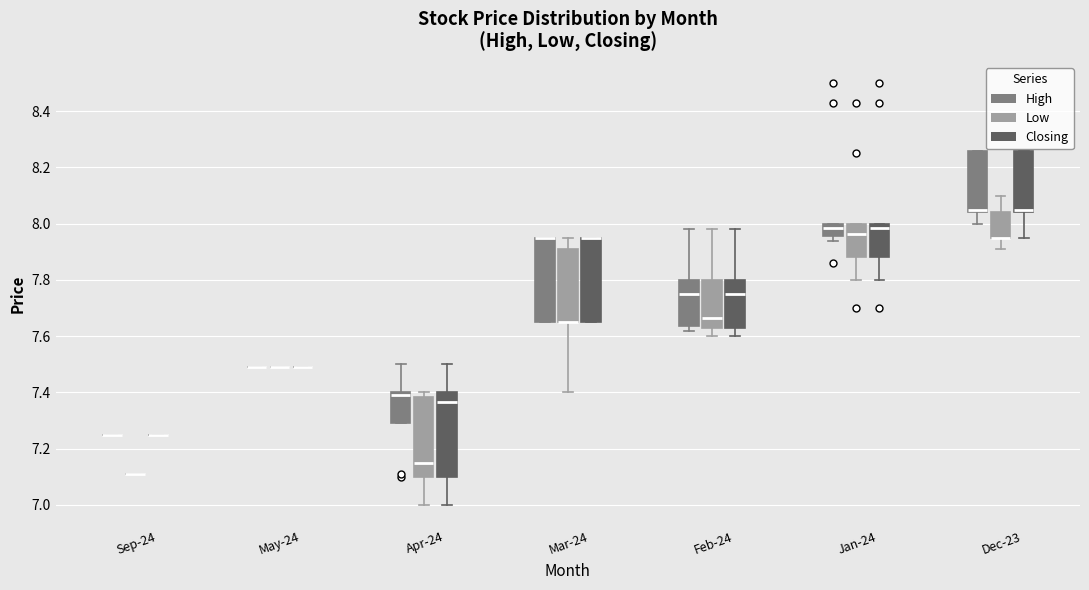

Reading left to right, read every box against the y-axis: the position of its median line, the range the box covers, and the ends of its whiskers. The values are not printed on the chart, so give them approximately, as read against the axis.

Sep-24 (High): box collapsed to a line at 7.26, whiskers 7.26 to 7.26
Sep-24 (Low): box collapsed to a line at 7.12, whiskers 7.12 to 7.12
Sep-24 (Closing): box collapsed to a line at 7.26, whiskers 7.26 to 7.26
May-24 (High): box collapsed to a line at 7.50, whiskers 7.50 to 7.50
May-24 (Low): box collapsed to a line at 7.50, whiskers 7.50 to 7.50
May-24 (Closing): box collapsed to a line at 7.50, whiskers 7.50 to 7.50
Apr-24 (High): median 7.40 (just below the box's upper edge), box 7.30 to 7.40, whiskers 7.30 to 7.50
Apr-24 (Low): median 7.16, box 7.10 to 7.38, whiskers 7.00 to 7.40
Apr-24 (Closing): median 7.36, box 7.10 to 7.40, whiskers 7.00 to 7.50
Mar-24 (High): median 7.96 (drawn on the box's upper edge), box 7.66 to 7.96, whiskers 7.66 to 7.96
Mar-24 (Low): median 7.66 (drawn on the box's lower edge), box 7.66 to 7.92, whiskers 7.40 to 7.96
Mar-24 (Closing): median 7.96 (drawn on the box's upper edge), box 7.66 to 7.96, whiskers 7.66 to 7.96
Feb-24 (High): median 7.76, box 7.64 to 7.80, whiskers 7.62 to 7.98
Feb-24 (Low): median 7.66, box 7.64 to 7.80, whiskers 7.60 to 7.98
Feb-24 (Closing): median 7.76, box 7.64 to 7.80, whiskers 7.60 to 7.98
Jan-24 (High): median 7.98, box 7.96 to 8.00, whiskers 7.94 to 8.00
Jan-24 (Low): median 7.96, box 7.88 to 8.00, whiskers 7.80 to 8.00
Jan-24 (Closing): median 7.98, box 7.88 to 8.00, whiskers 7.80 to 8.00
Dec-23 (High): median 8.06, box 8.04 to 8.26, whiskers 8.00 to 8.26
Dec-23 (Low): median 7.96 (drawn on the box's lower edge), box 7.96 to 8.04, whiskers 7.92 to 8.10
Dec-23 (Closing): median 8.06, box 8.04 to 8.26, whiskers 7.96 to 8.26